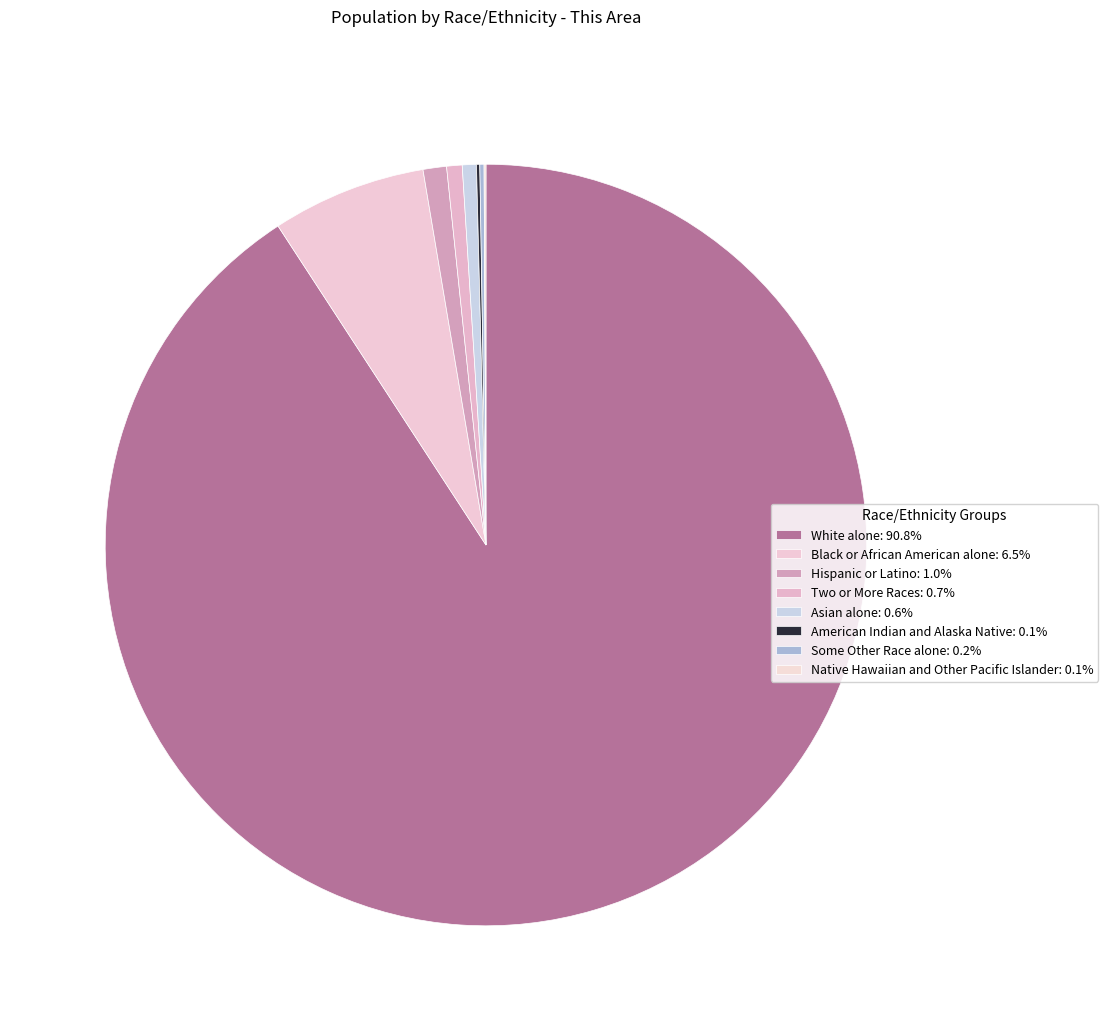

Rank the categories by value from lowest to highest.

Native Hawaiian and Other Pacific Islander, American Indian and Alaska Native, Some Other Race alone, Asian alone, Two or More Races, Hispanic or Latino, Black or African American alone, White alone